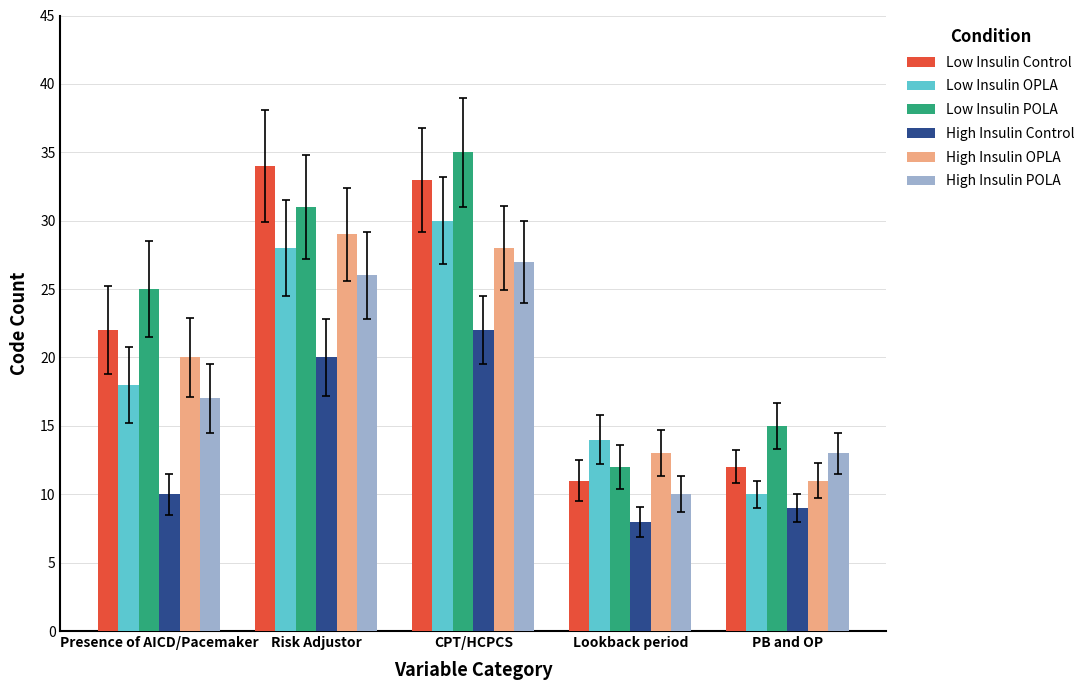

The value of Low Insulin POLA at Presence of AICD/Pacemaker is 25. True or false?

True